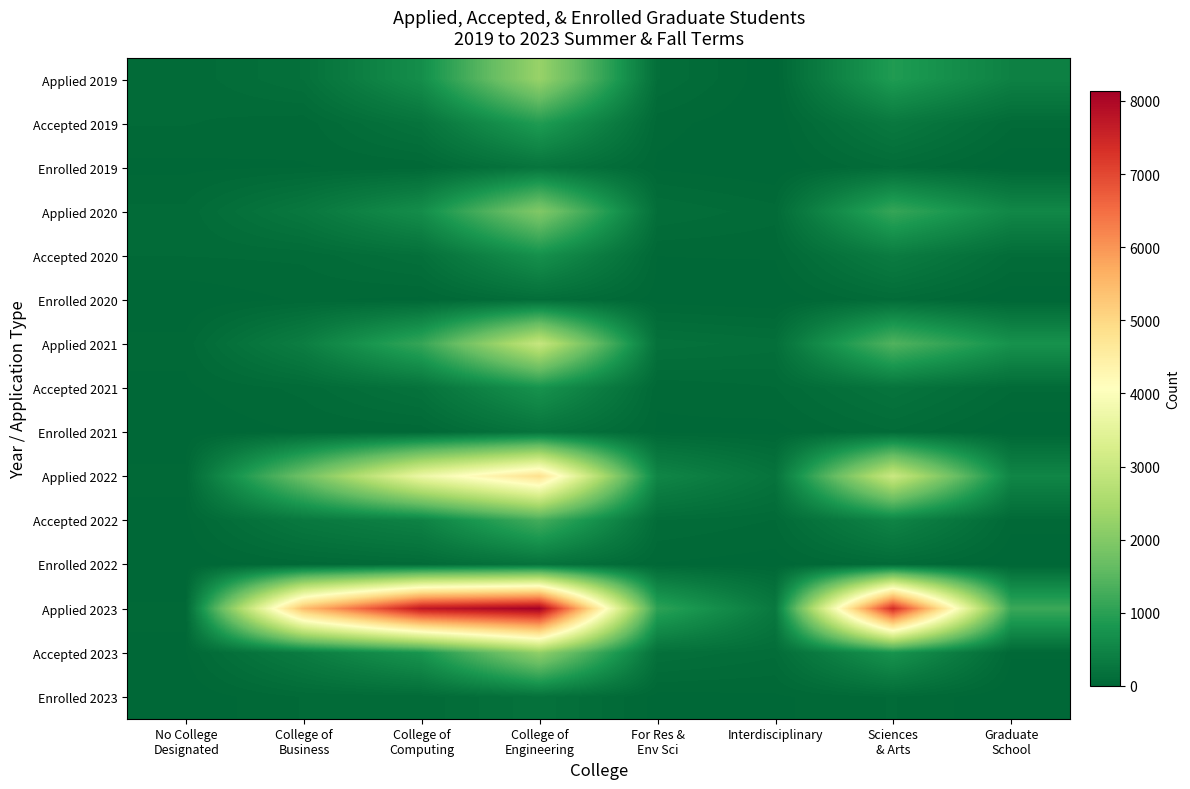

What is the total value across all series at For Res &
Env Sci?

2473